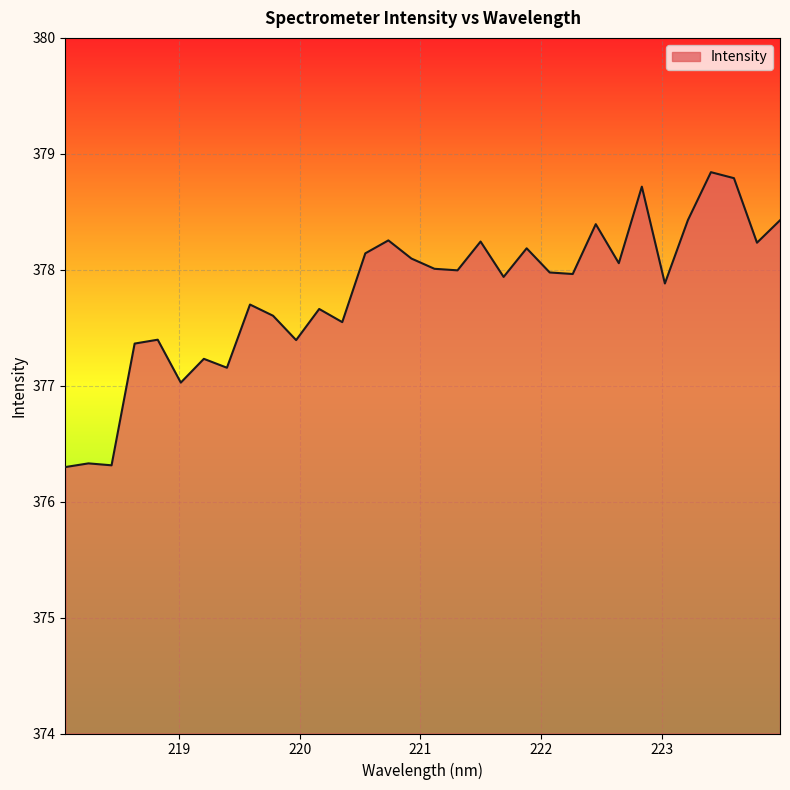

What is the difference between the maximum and minimum values?

2.5